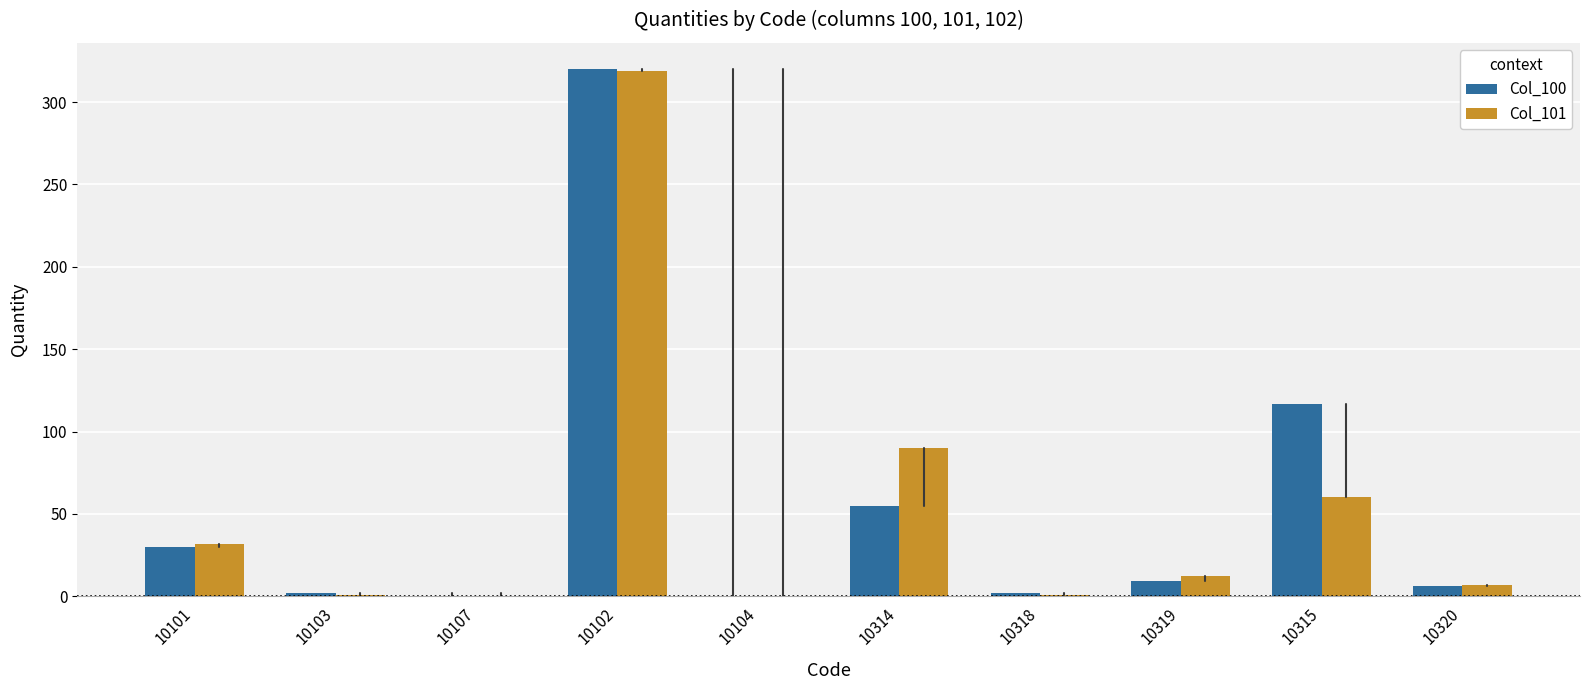

True or false: Col_101 has a value of 81 at 10315.

False